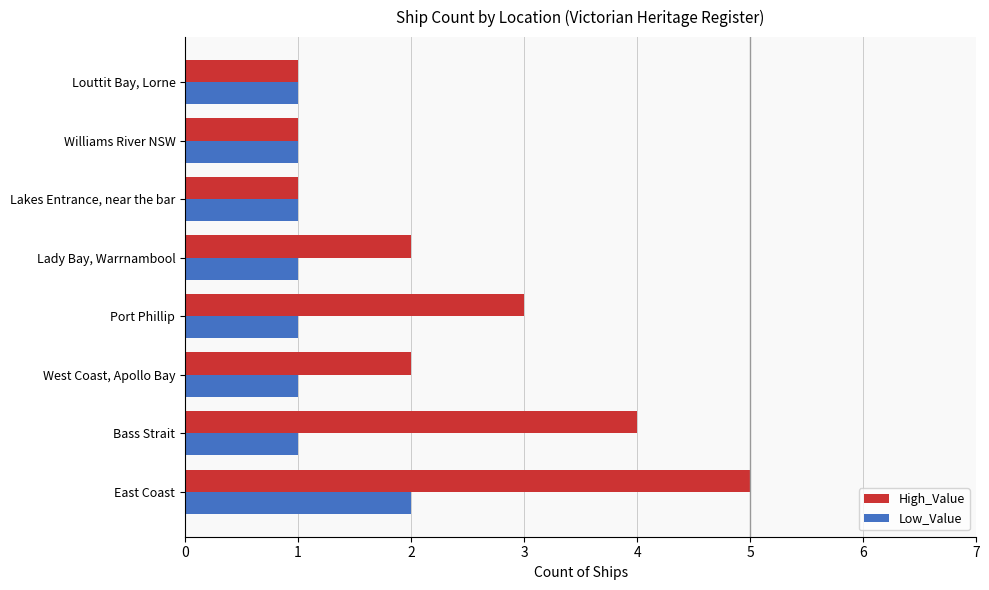

What is the sum of all Low_Value values?

9